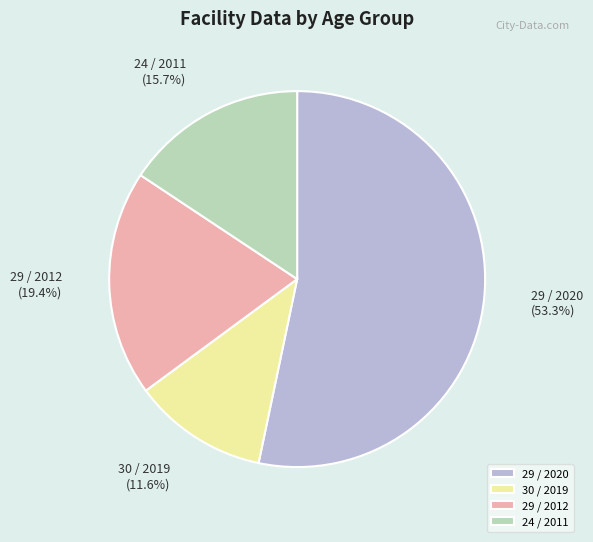

What is the largest slice in the pie chart?

29 / 2020